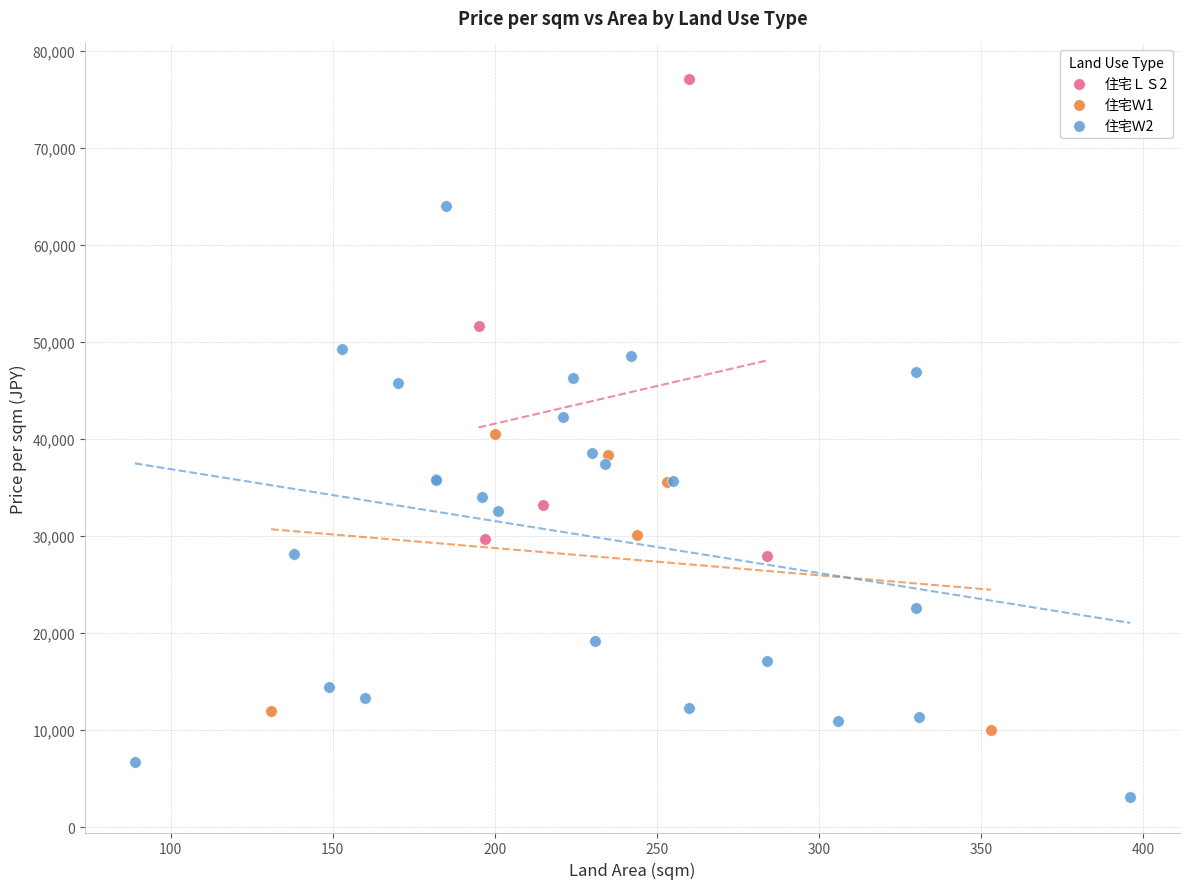

Which series reaches the minimum Y coordinate?

住宅Ｗ2